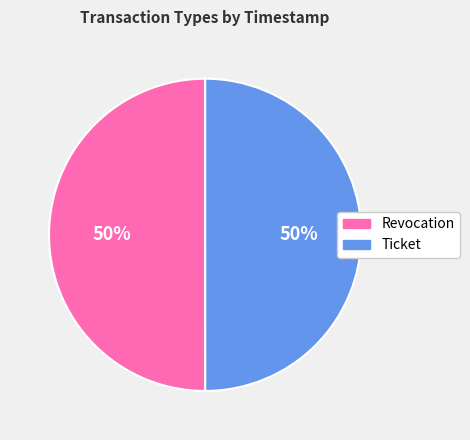

True or false: Ticket accounts for 62% of the total.

False